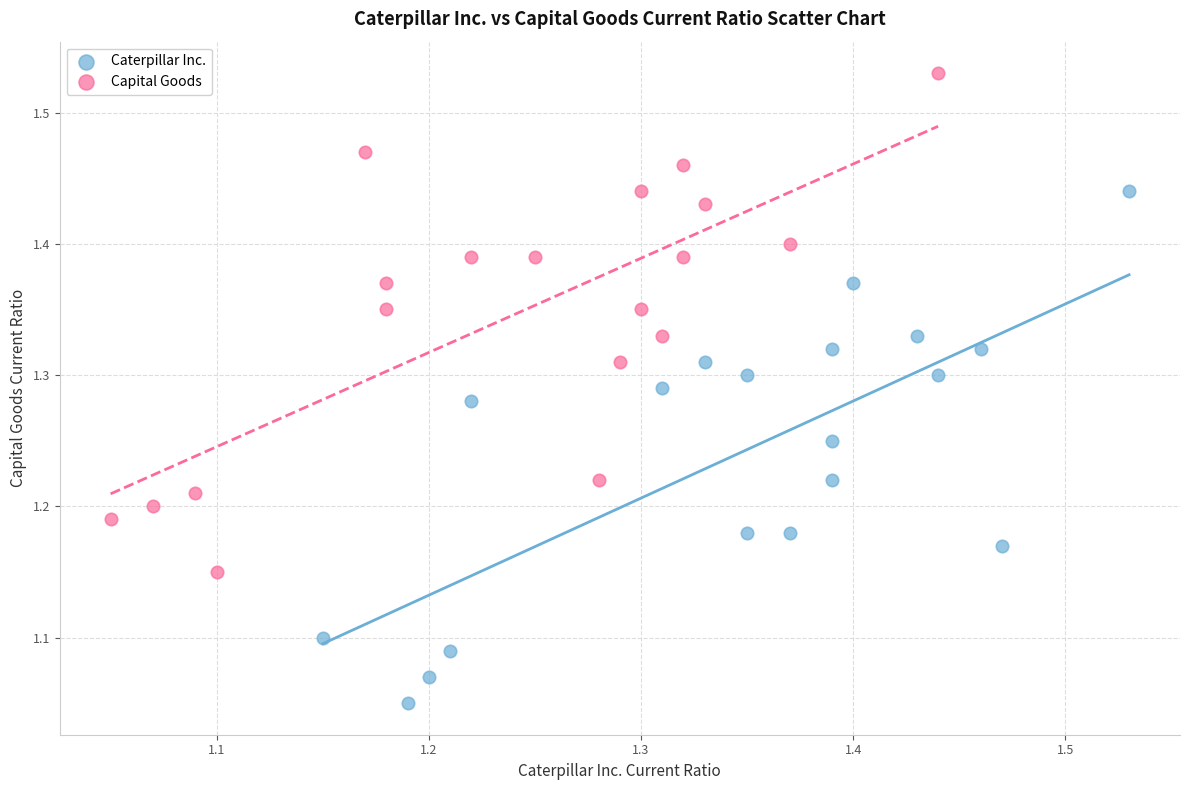

What are all the series names shown in the legend?

Caterpillar Inc., Capital Goods